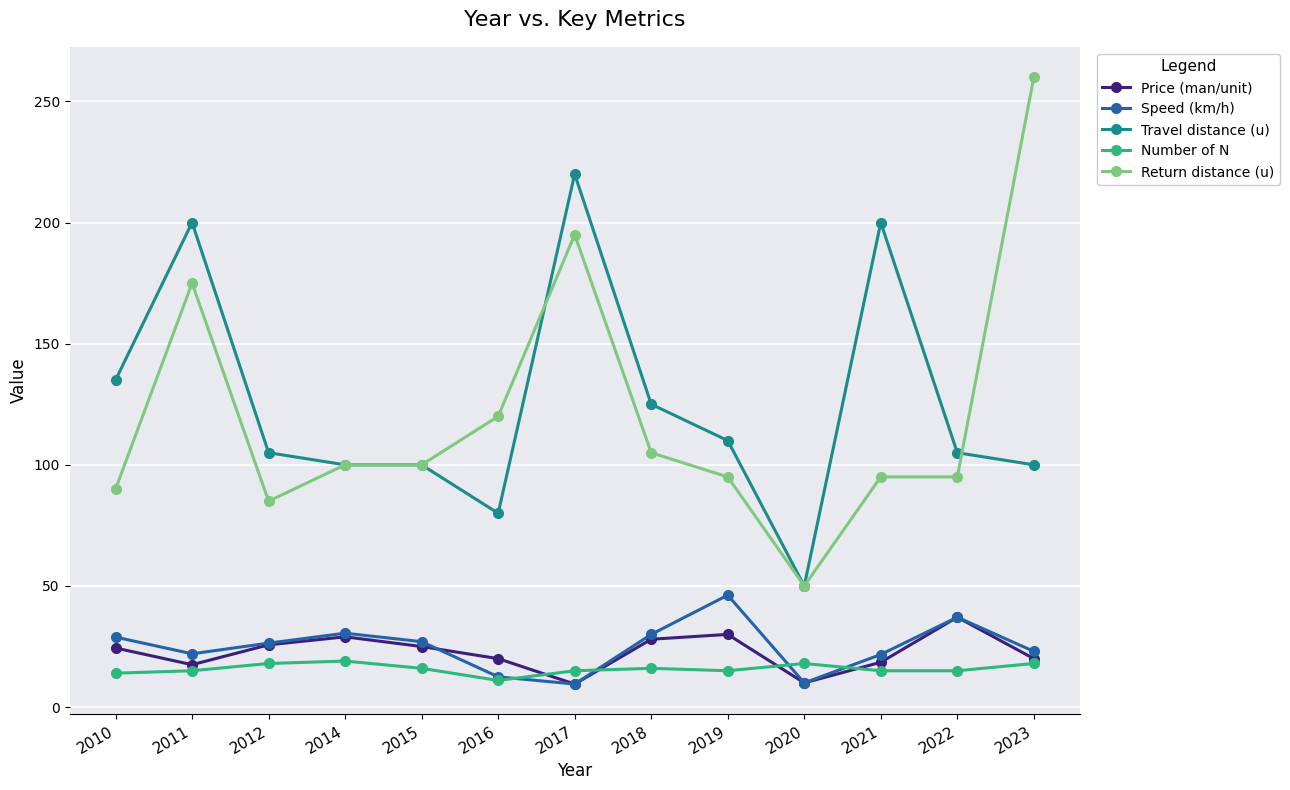

What are all the series names shown in the legend?

Price (man/unit), Speed (km/h), Travel distance (u), Number of N, Return distance (u)